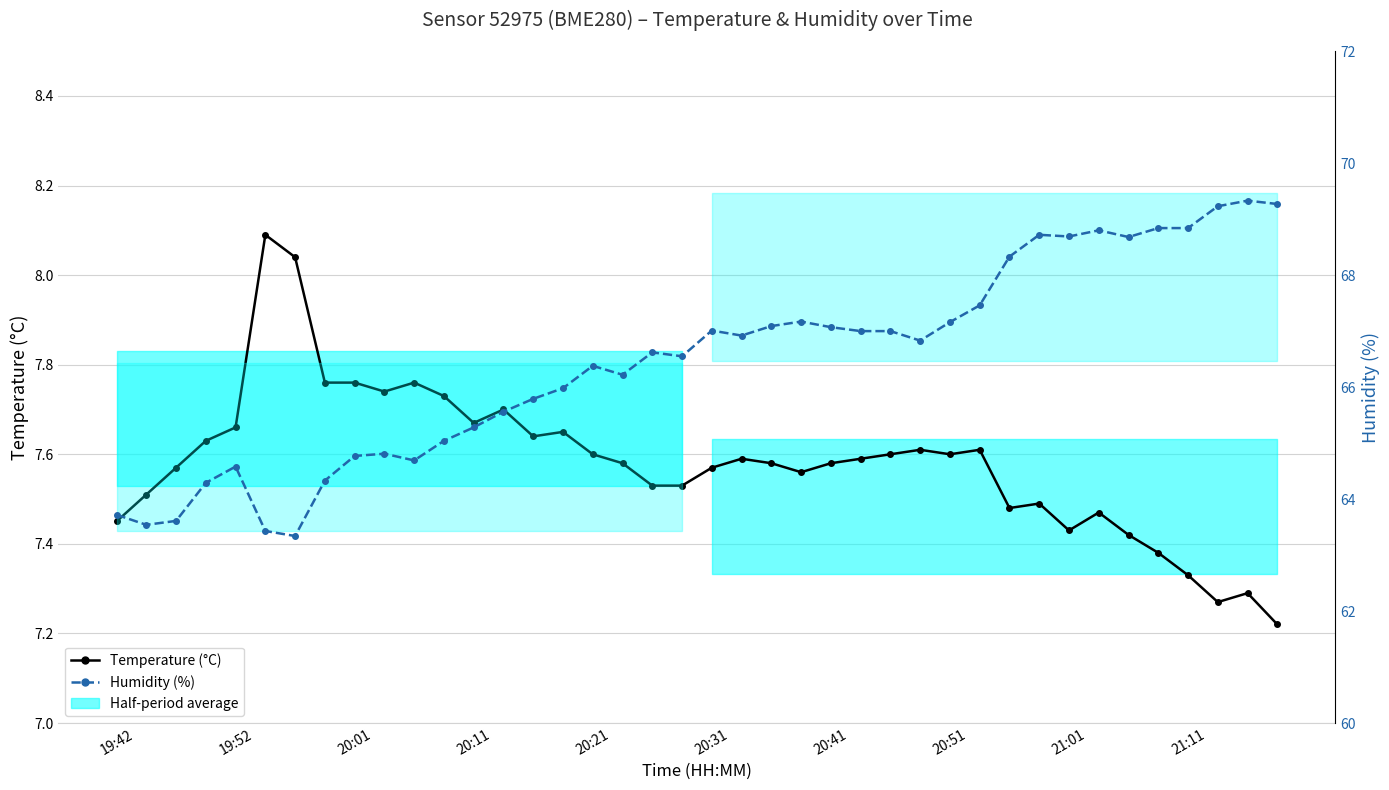

What is the minimum value for Humidity (%)?

63.3